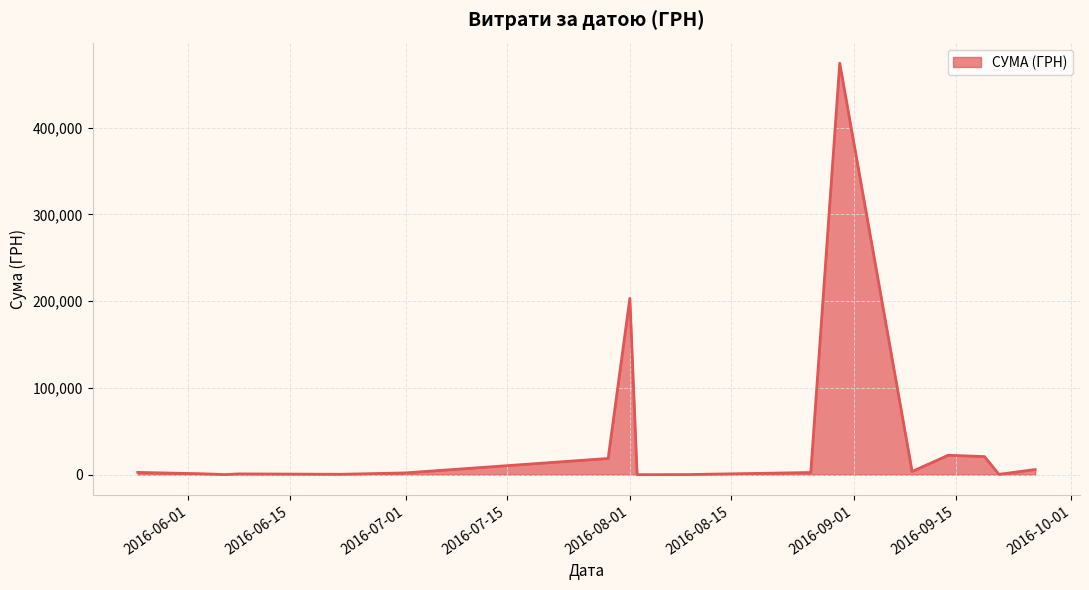

What is the difference between the maximum and minimum values?

474231.7